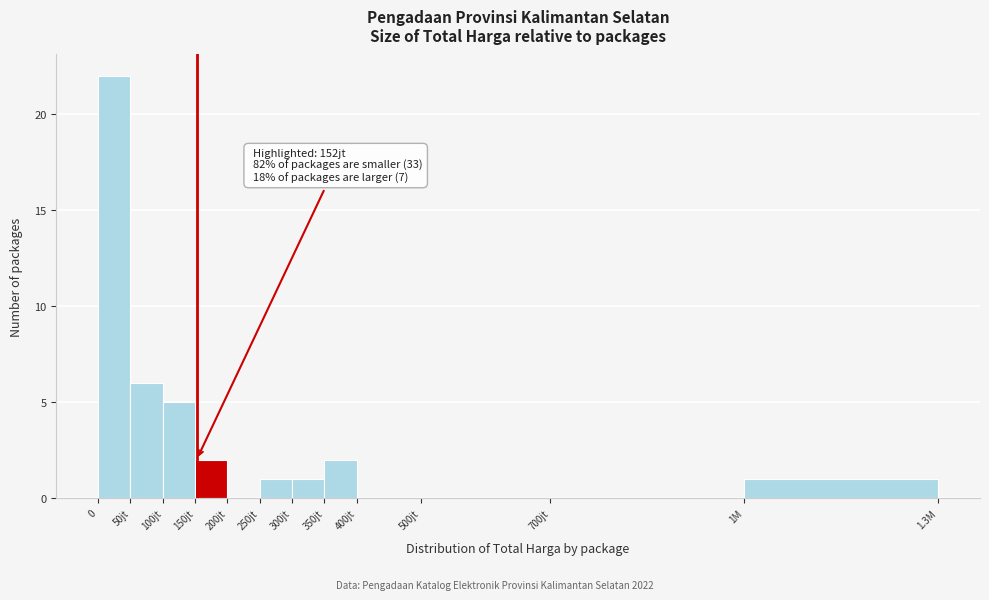

Reading left to right, transcribe all the data shown in this chart.

0=22	50jt=6	100jt=5	150jt=2	200jt=0	250jt=1	300jt=1	350jt=2	400jt=0	500jt=0	700jt=0	1M=1